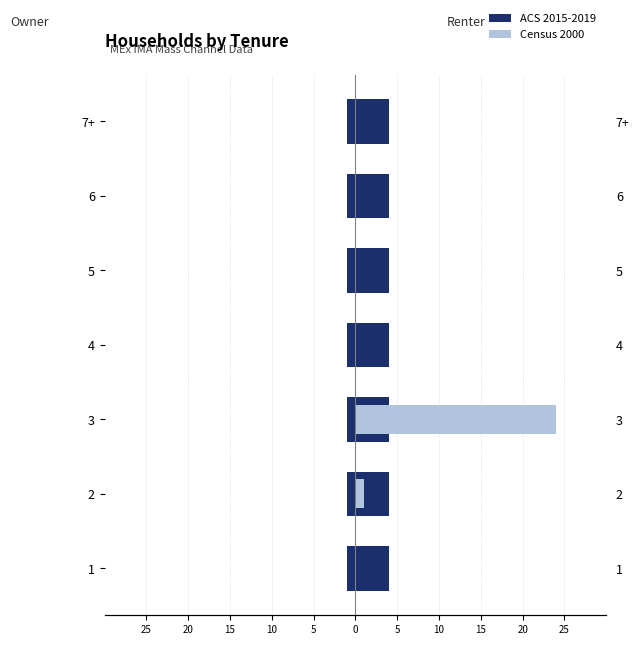

Does the chart contain stacked bars?

No